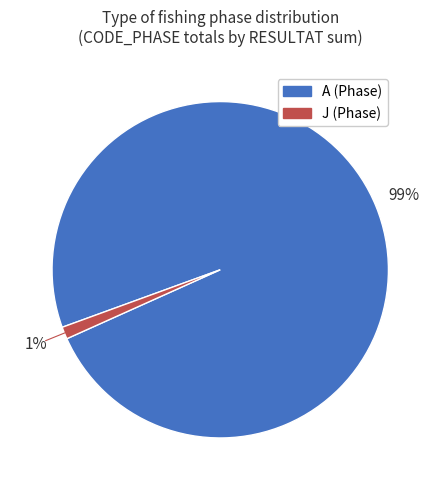

Does any single category account for the majority?

Yes